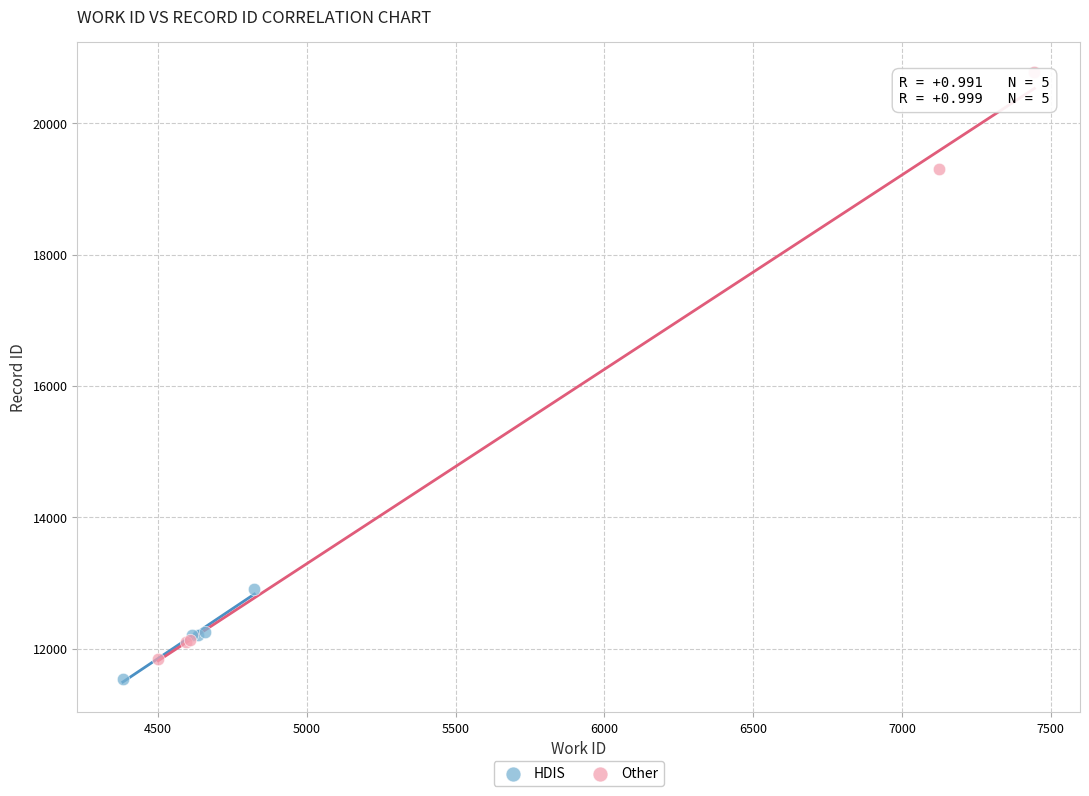

Which series has the widest spread of Y values?

Other